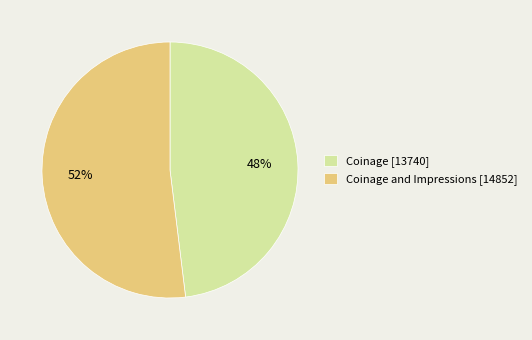

Which slice represents more than half of the pie?

Coinage and Impressions [14852]